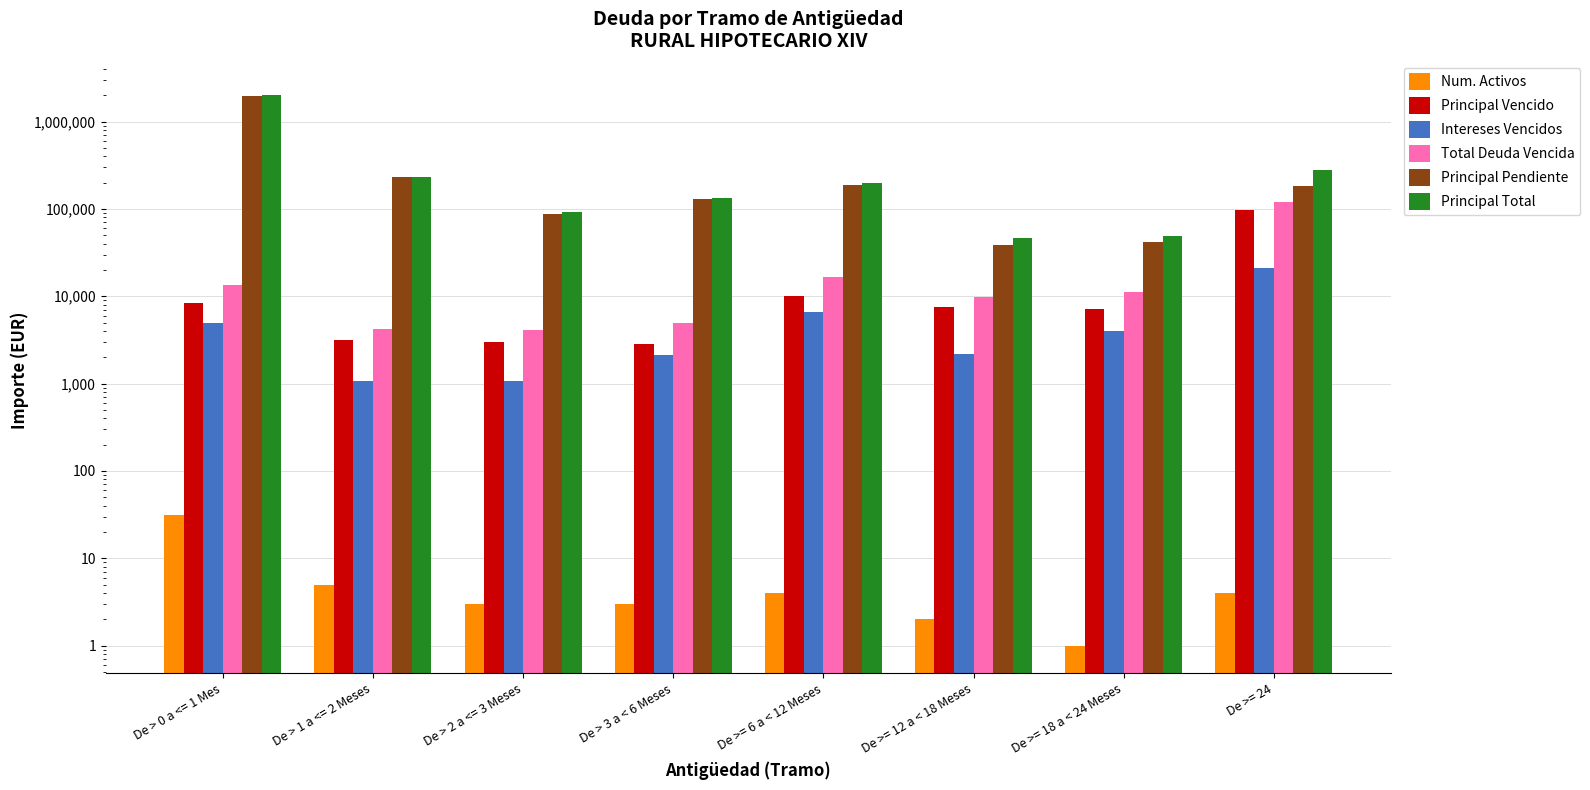

How many groups of bars are there?

8